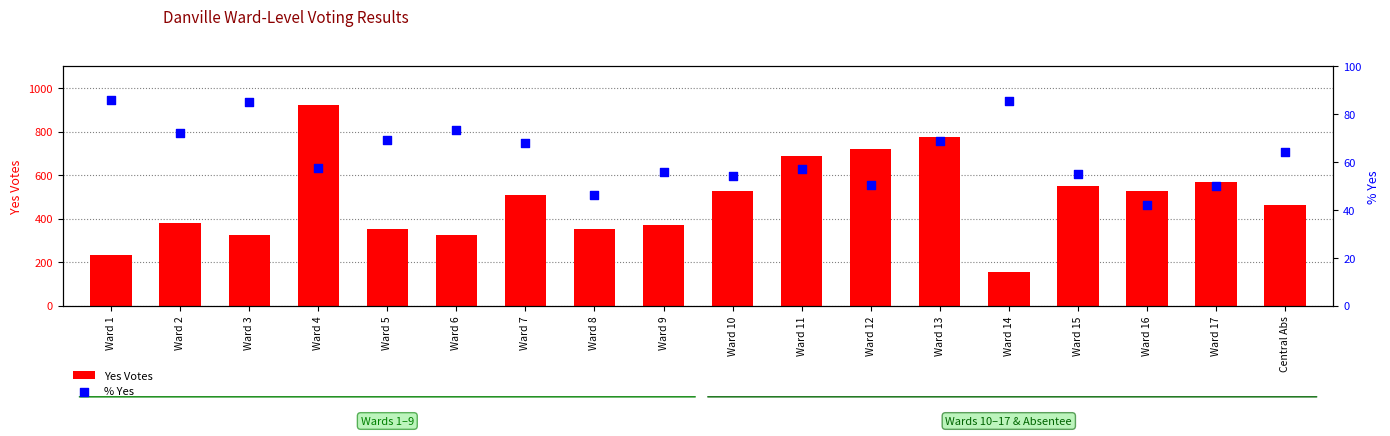

At how many categories does at least one series exceed 327?

14